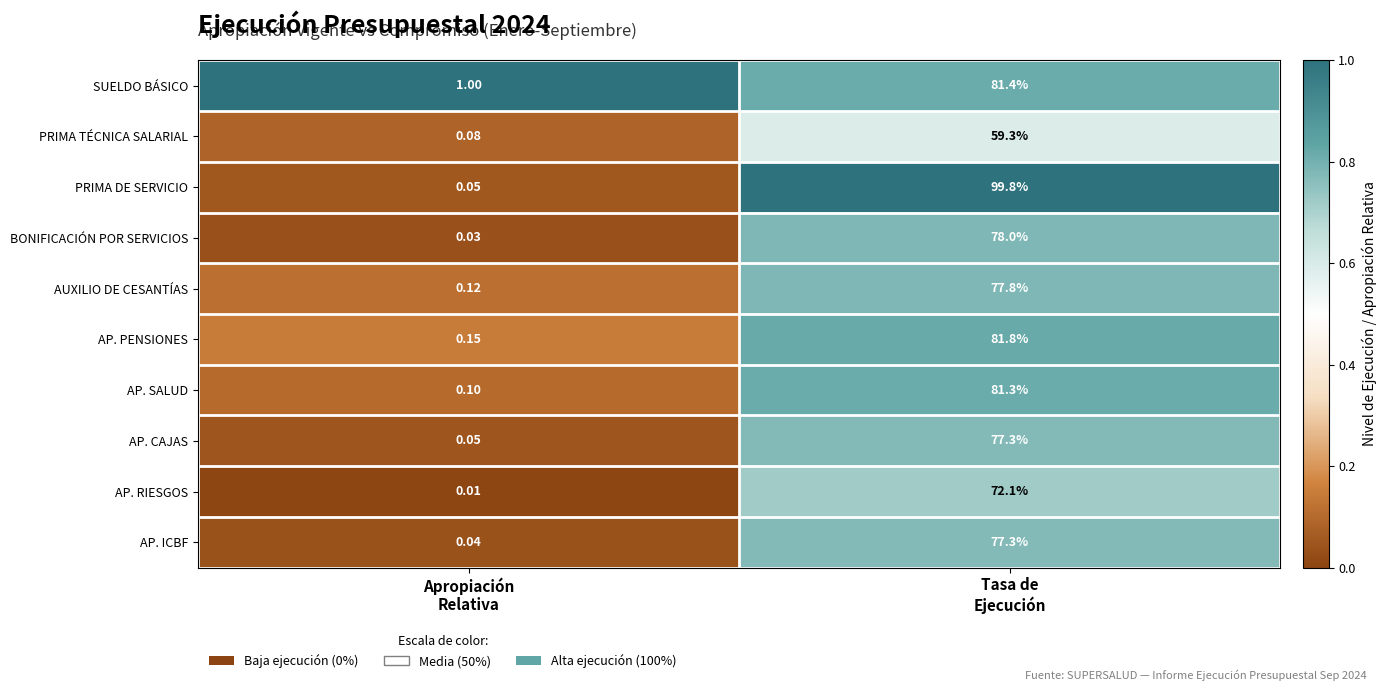

What is the difference between the highest and lowest values at Apropiación
Relativa?

1.0